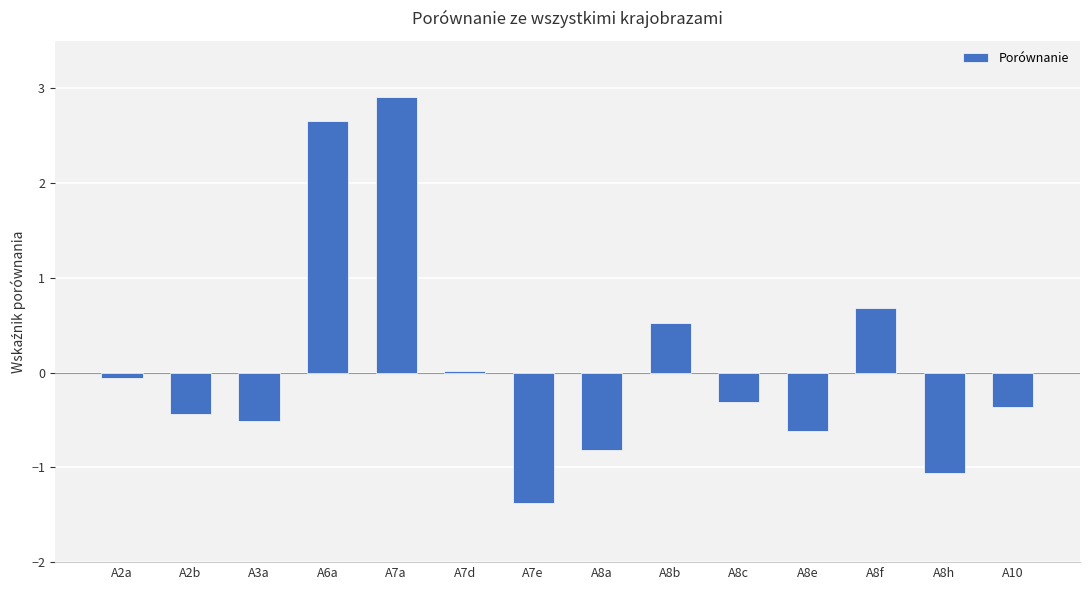

Which label corresponds to the smallest value in the chart?

A7e